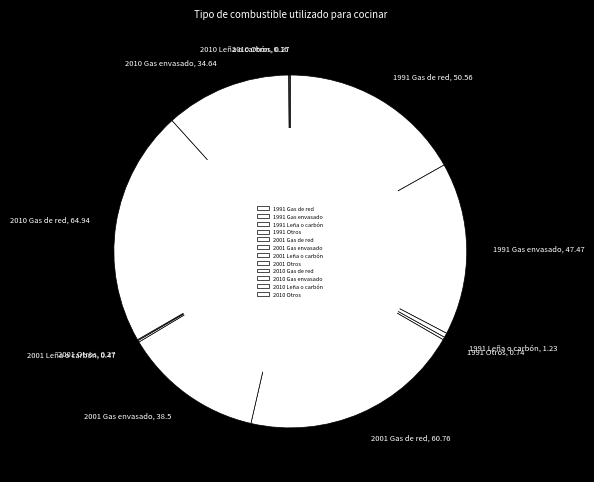

The 2001 Gas de red slice represents 20% of the pie. True or false?

True